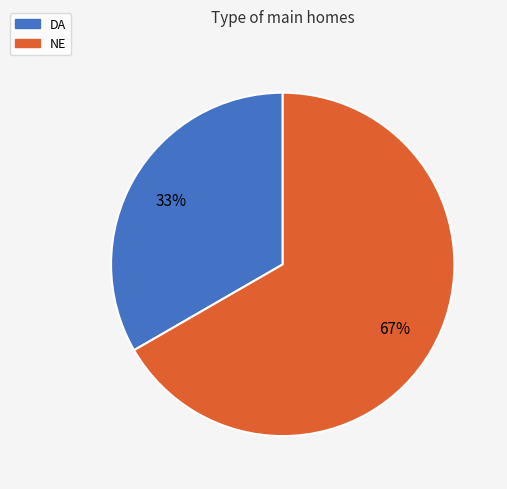

To the nearest percent, what is the combined percentage of DA and NE?

100%